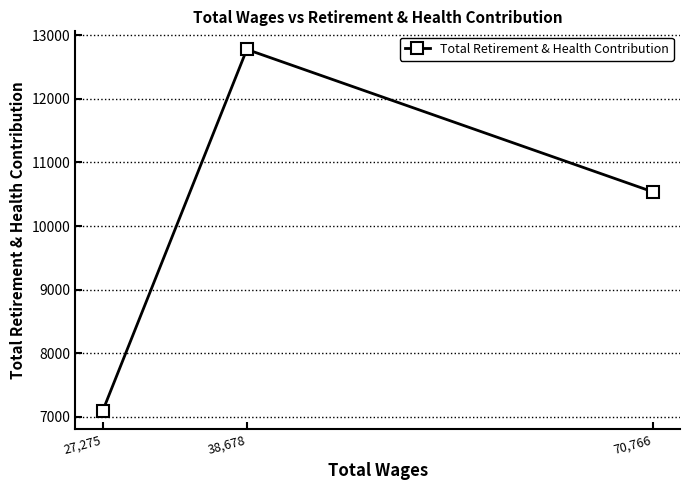

How many data points does each series have?

3